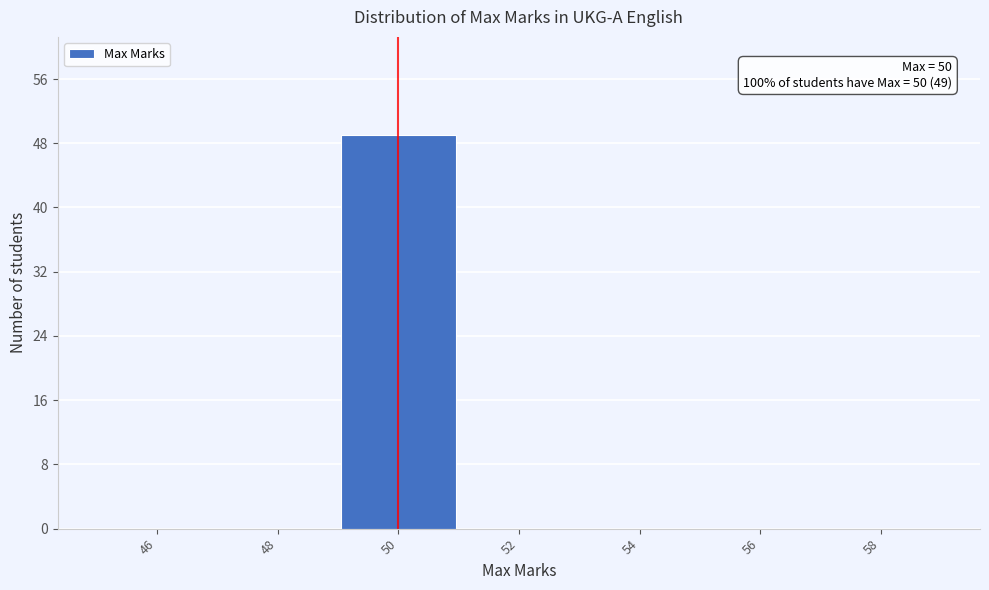

Over which range of the x-axis is the bar tallest?

49 to 51